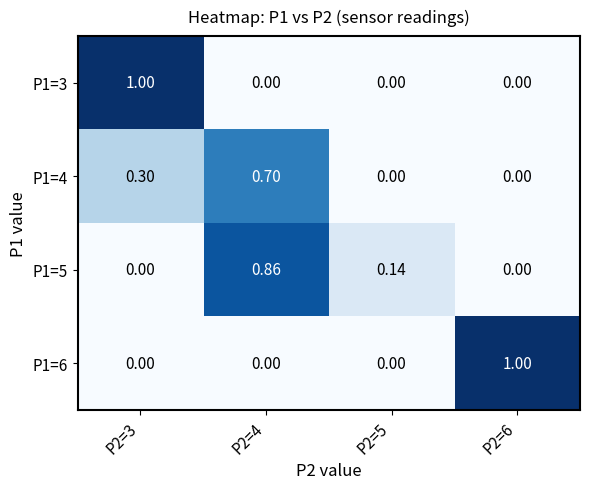

Is the value of P1=4 at P2=4 greater than the value of P1=5 at P2=4?

No